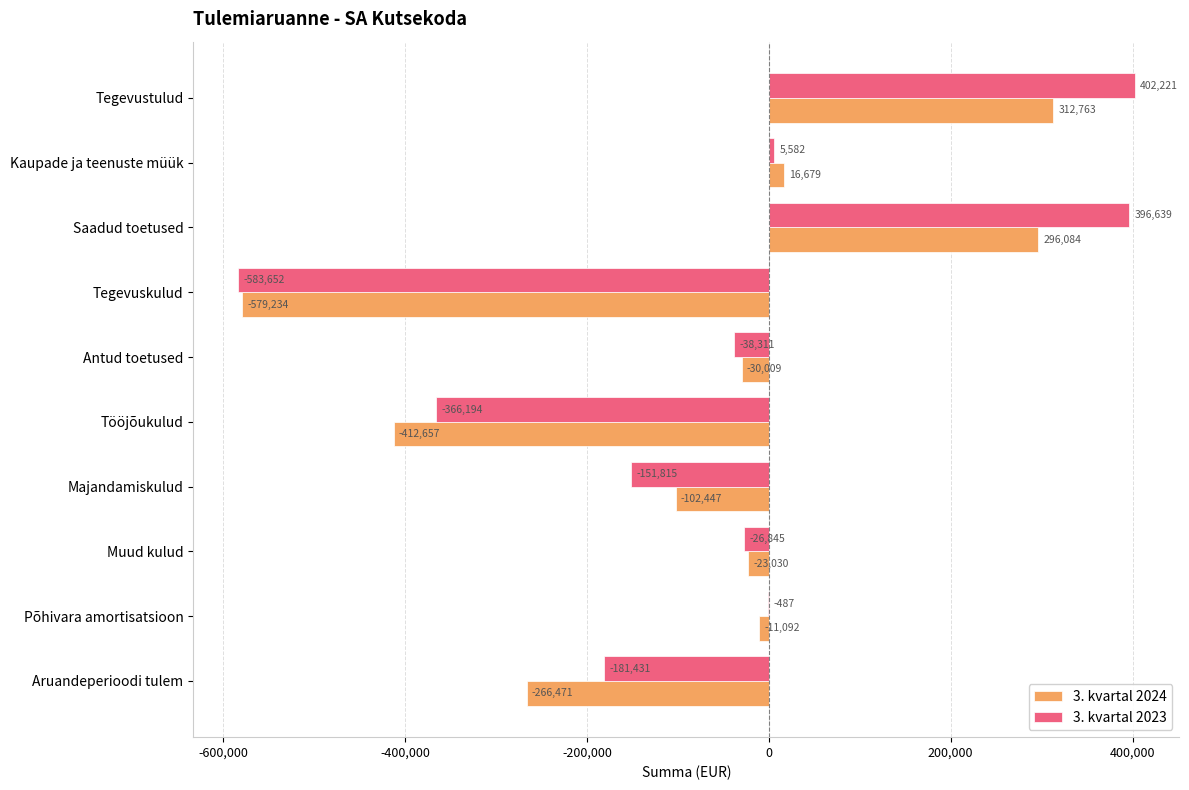

At which label is 3. kvartal 2024 closest to -133235?

Majandamiskulud